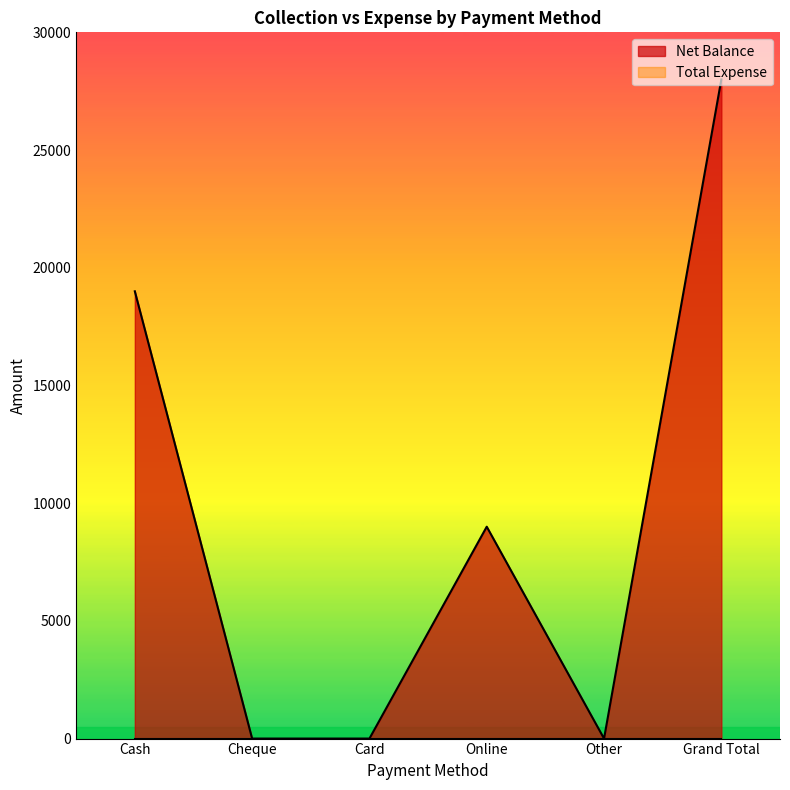

Rank the categories by value from highest to lowest.

Grand Total, Cash, Online, Cheque, Card, Other